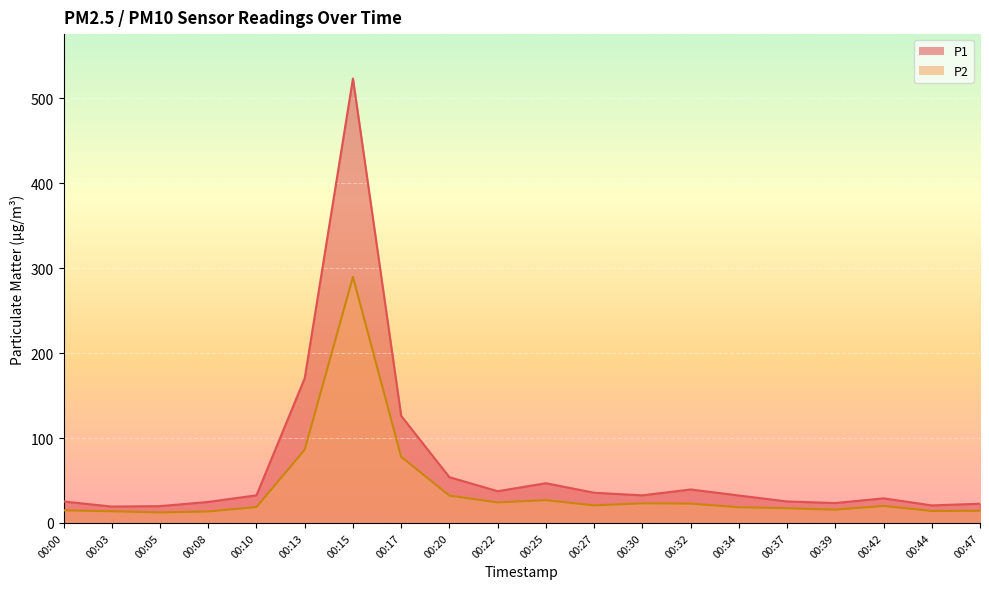

What is the value of the P2 point at the 8th from the left?

77.8